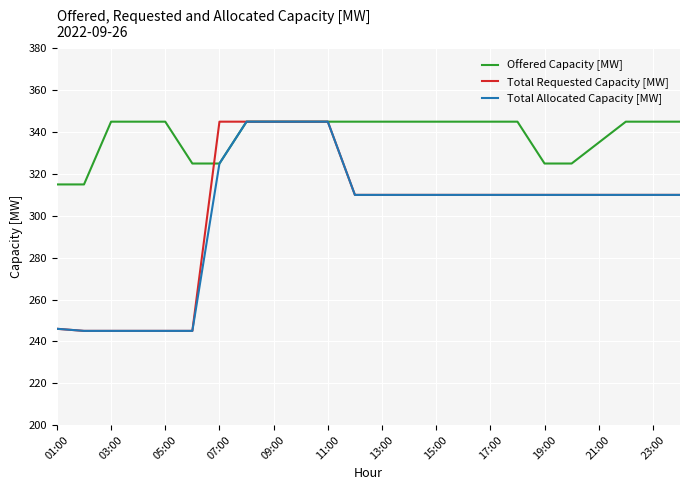

What is the minimum value for Total Requested Capacity [MW]?

245